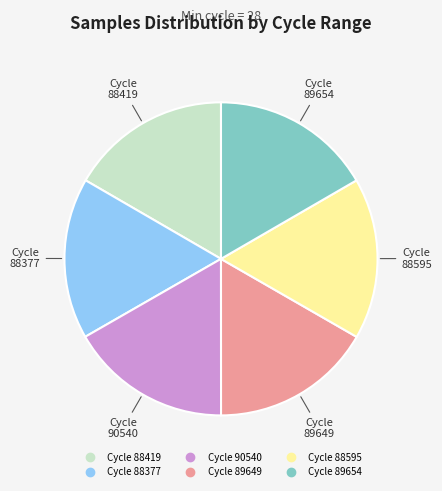

Count the number of slices in the pie.

6